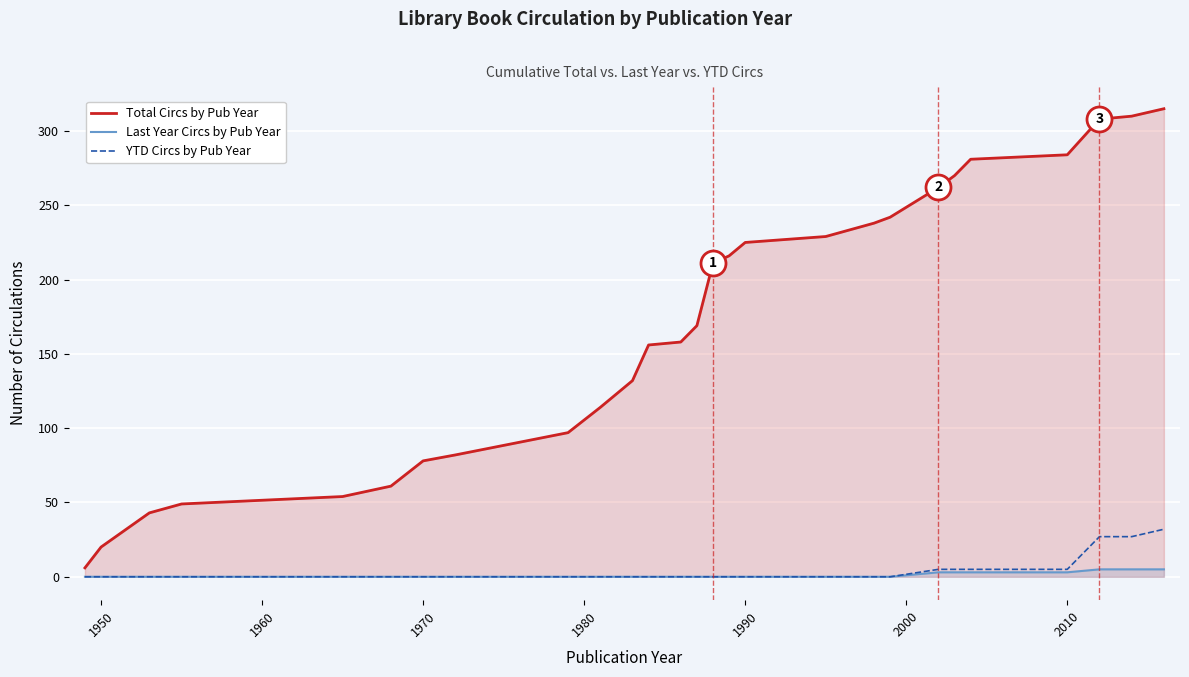

What are all the series names shown in the legend?

Total Circs by Pub Year, Last Year Circs by Pub Year, YTD Circs by Pub Year